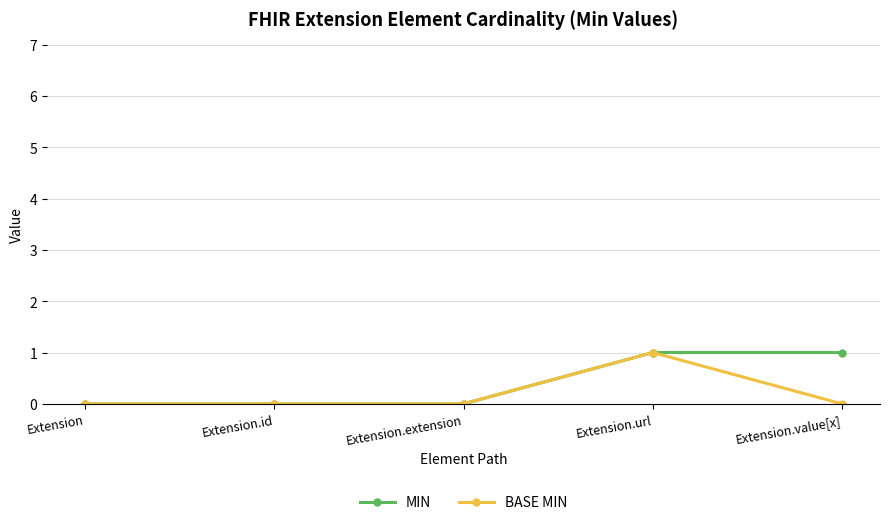

What is the label of the 1st point from the left?

Extension